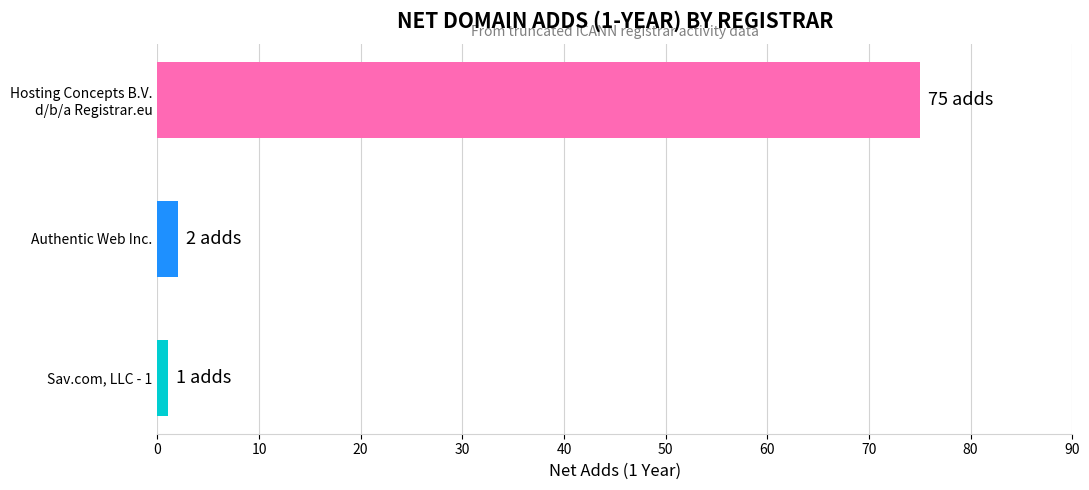

Rank the categories by value from lowest to highest.

Sav.com, LLC - 1, Authentic Web Inc., Hosting Concepts B.V.
d/b/a Registrar.eu